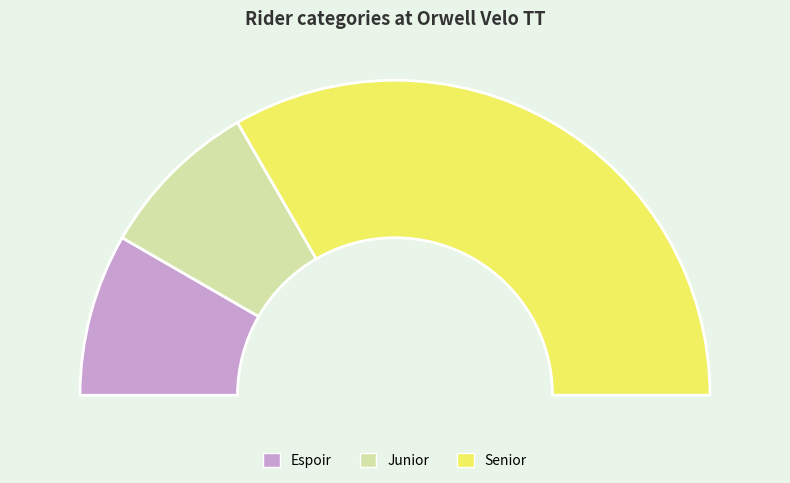

How many slices are in this pie chart?

3